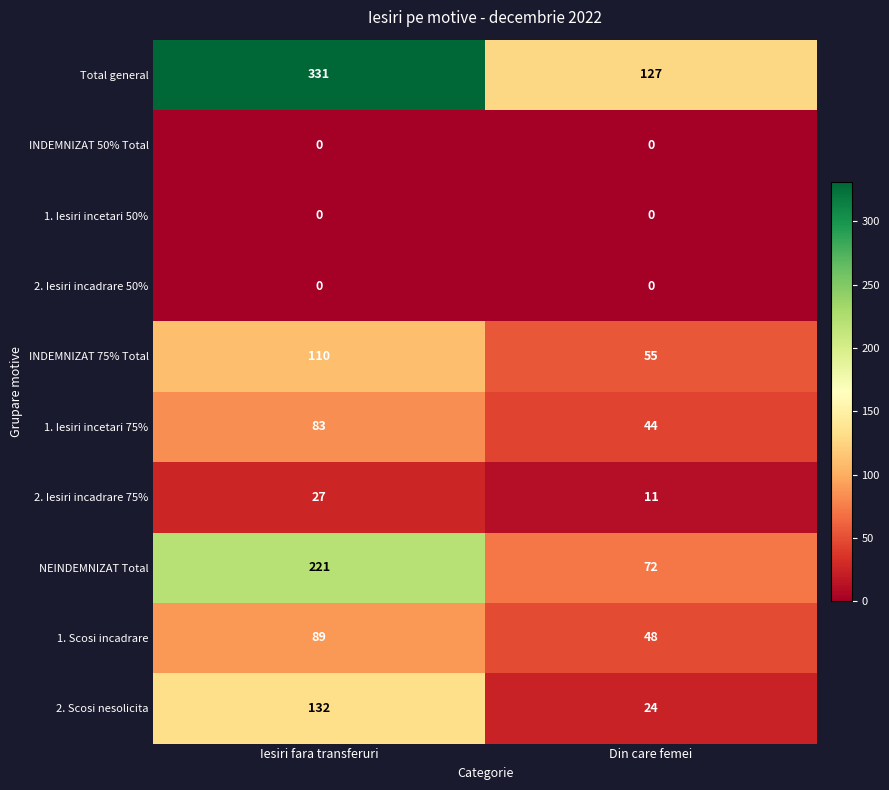

What is the difference between the maximum and minimum values in the INDEMNIZAT 75% Total series?

55